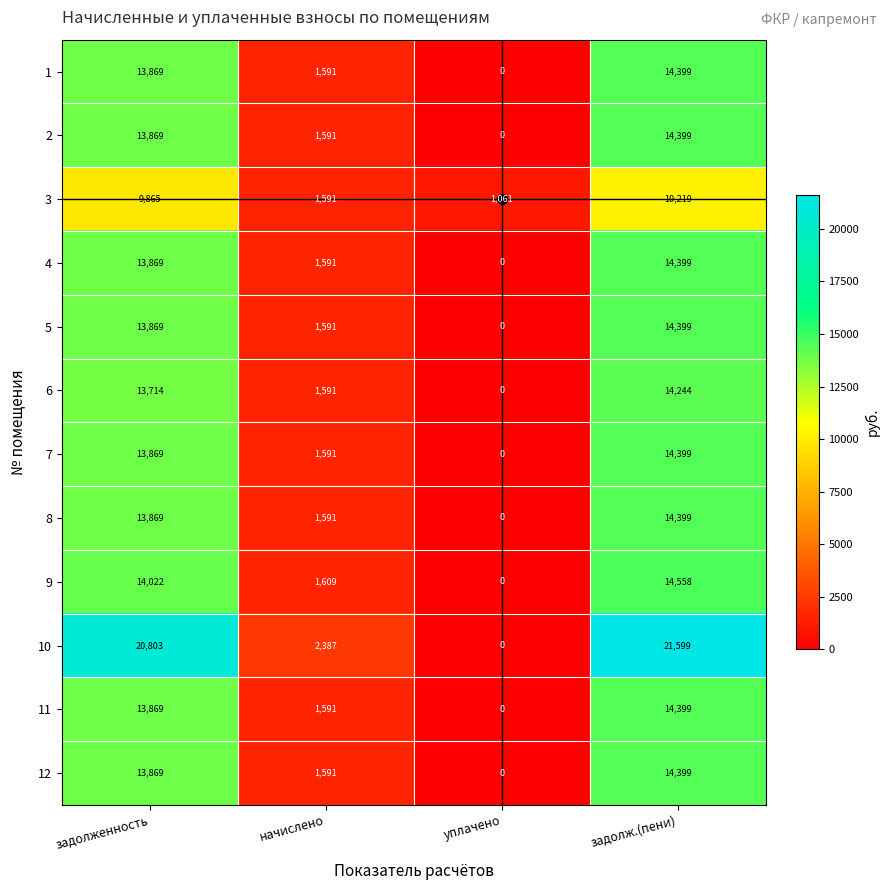

Is it true that 5 equals 22405 at задолж.(пени)?

False